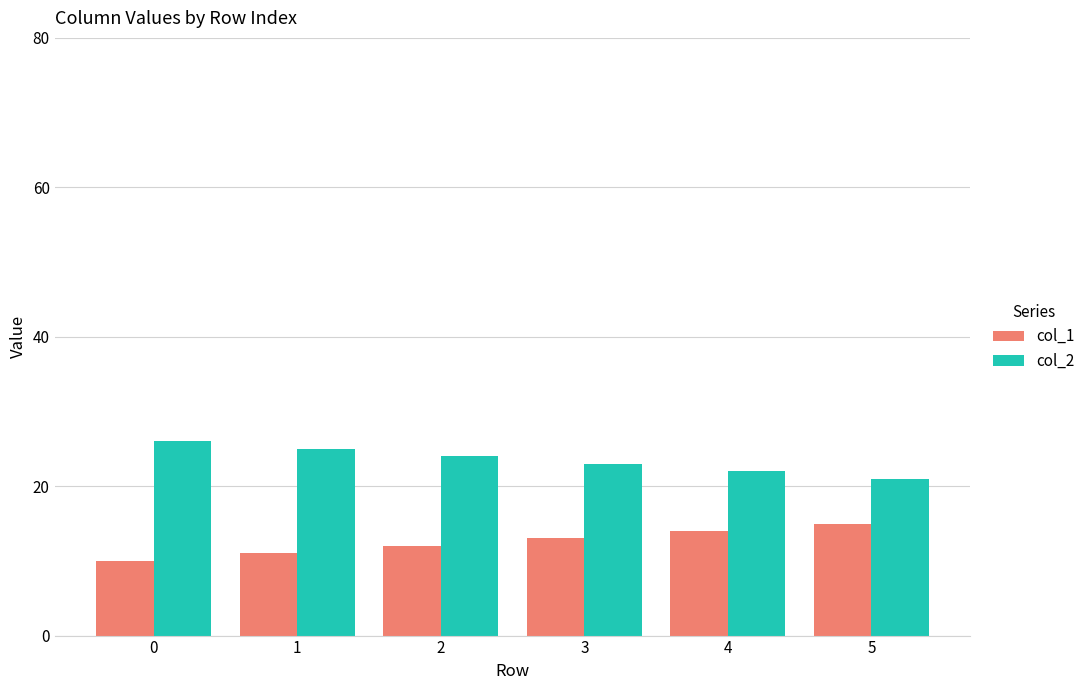

True or false: col_2 has a value of 47 at 0.

False